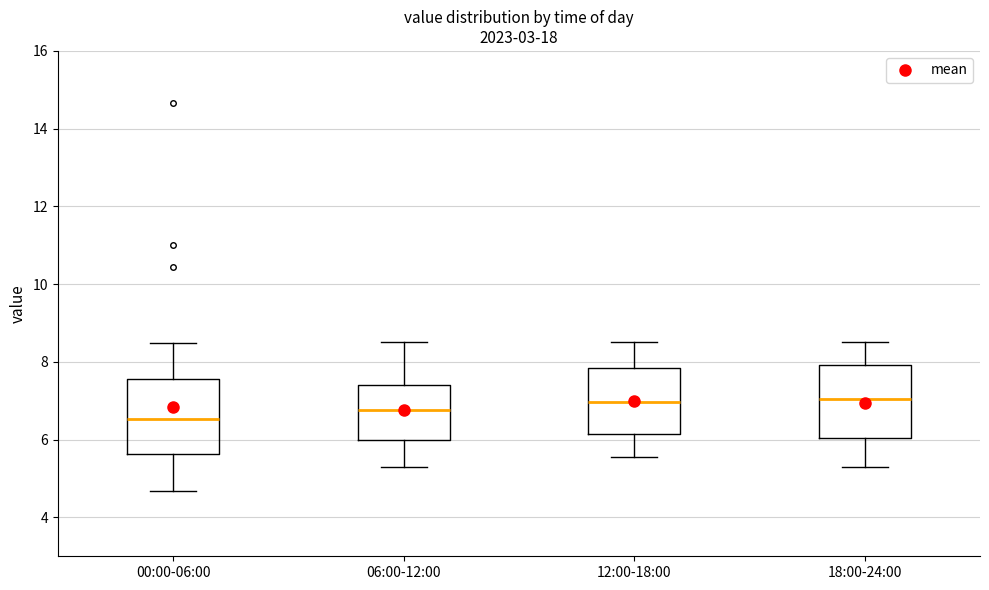

Reading left to right, transcribe this box plot: for each box, give where its median line is, the range the box spans, and where its two whiskers end, as read against the y-axis. The values are not printed on the chart, so give them approximately, as read against the axis.

00:00-06:00: median 6.6, box 5.6 to 7.6, whiskers 4.6 to 8.4
06:00-12:00: median 6.8, box 6.0 to 7.4, whiskers 5.4 to 8.6
12:00-18:00: median 7.0, box 6.2 to 7.8, whiskers 5.6 to 8.6
18:00-24:00: median 7.0, box 6.0 to 8.0, whiskers 5.4 to 8.6